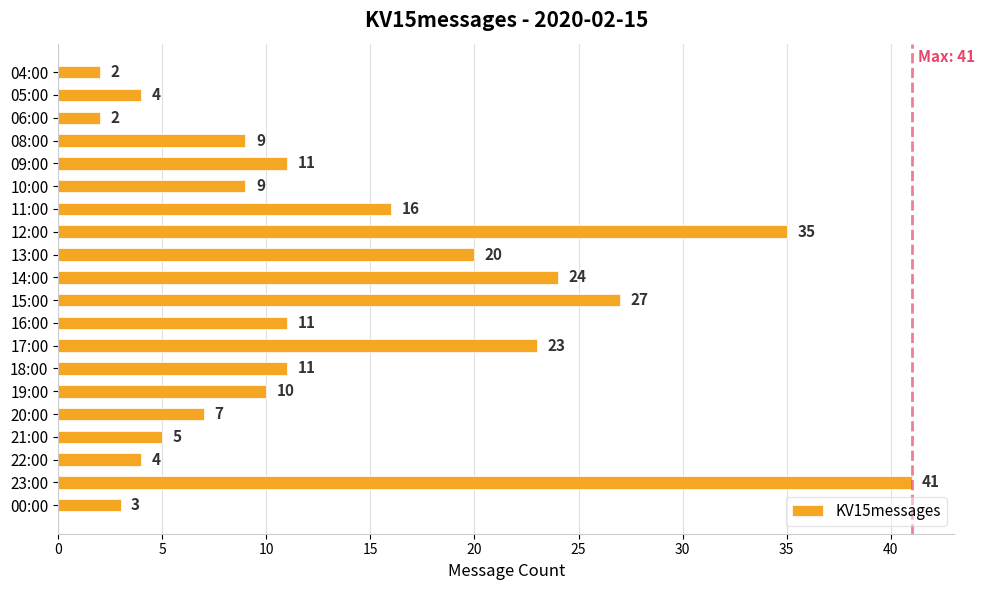

At which label is the value closest to 21?

13:00